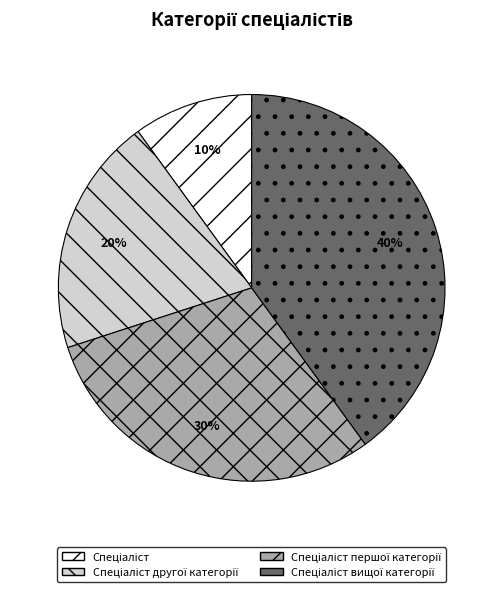

Is there a majority slice in this chart?

No